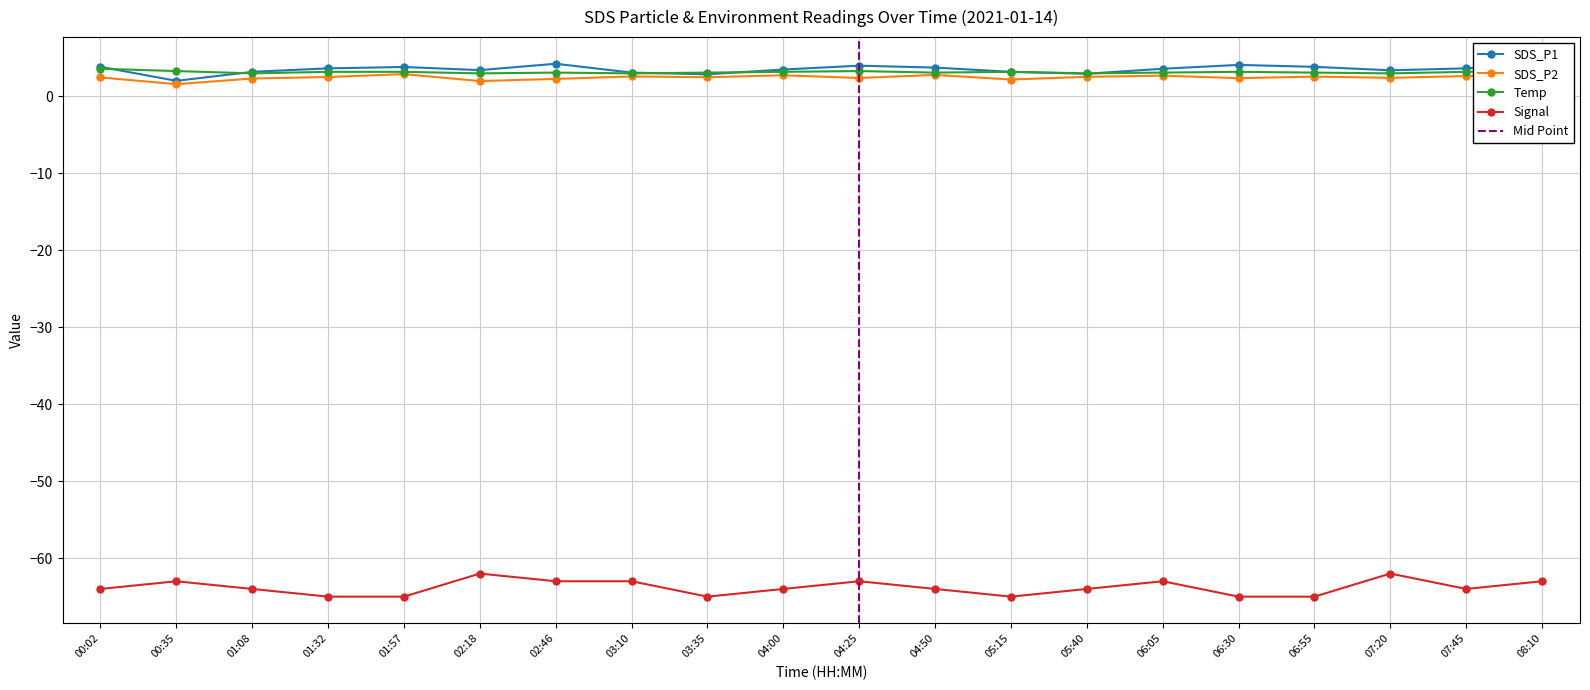

True or false: Signal and SDS_P1 intersect in this chart.

False